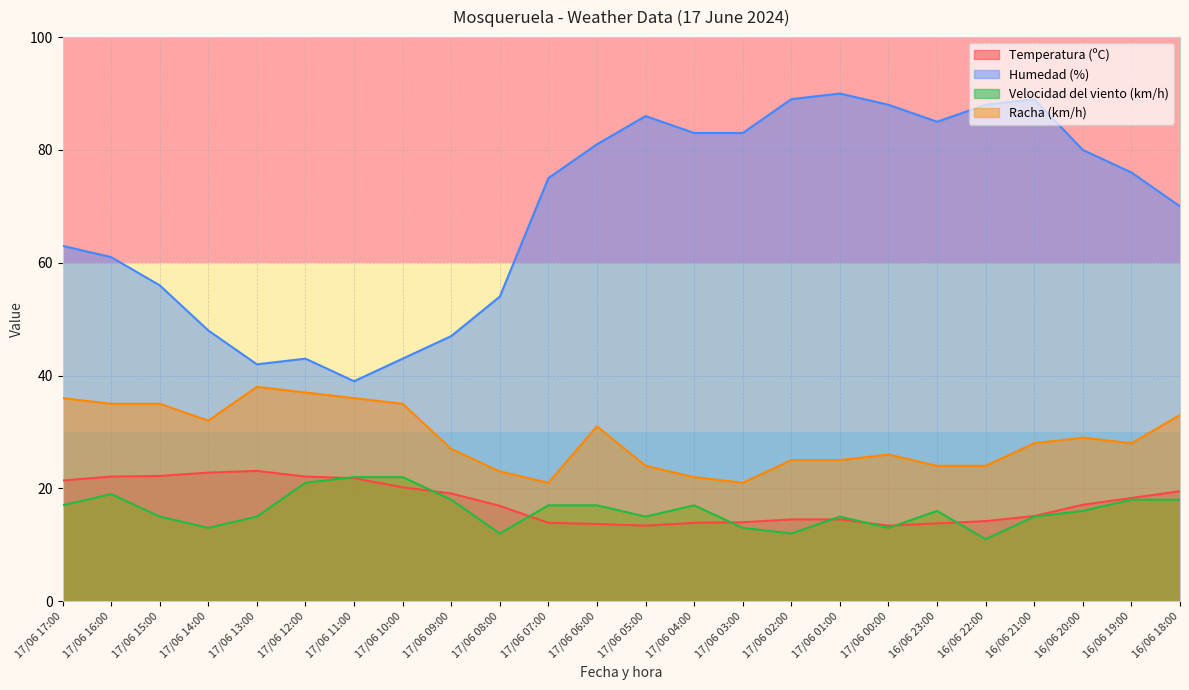

True or false: Humedad (%) and Racha (km/h) intersect in this chart.

False